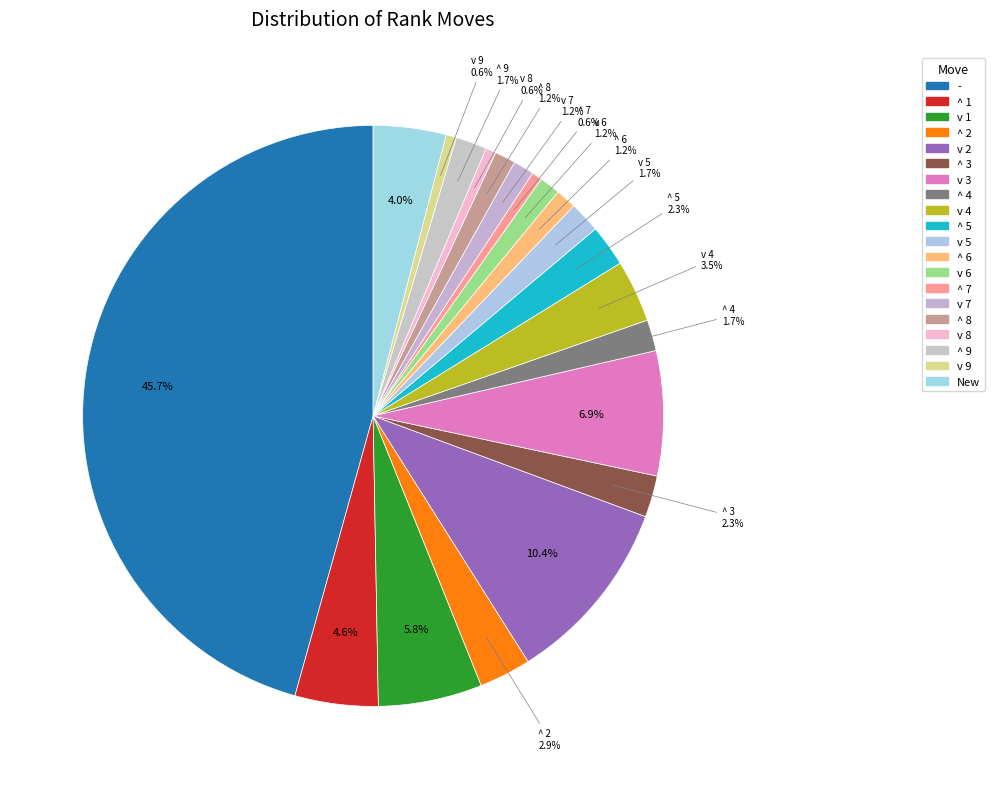

What portion of the pie excludes v 8?

99.4%